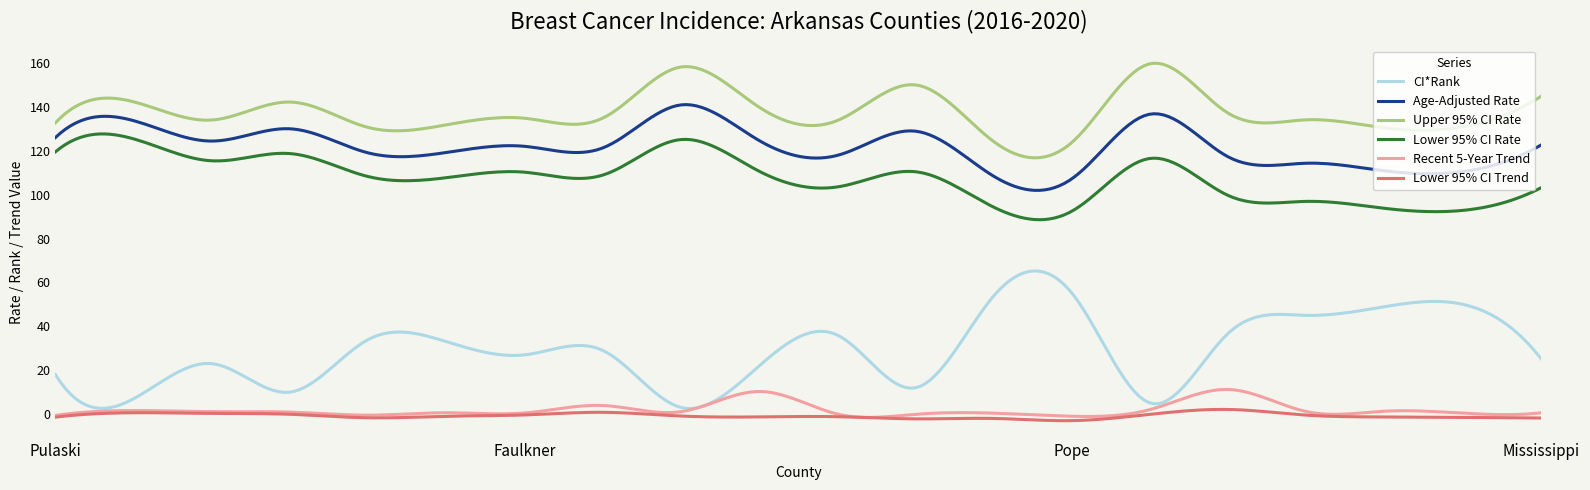

What is the greatest value displayed?

160.0